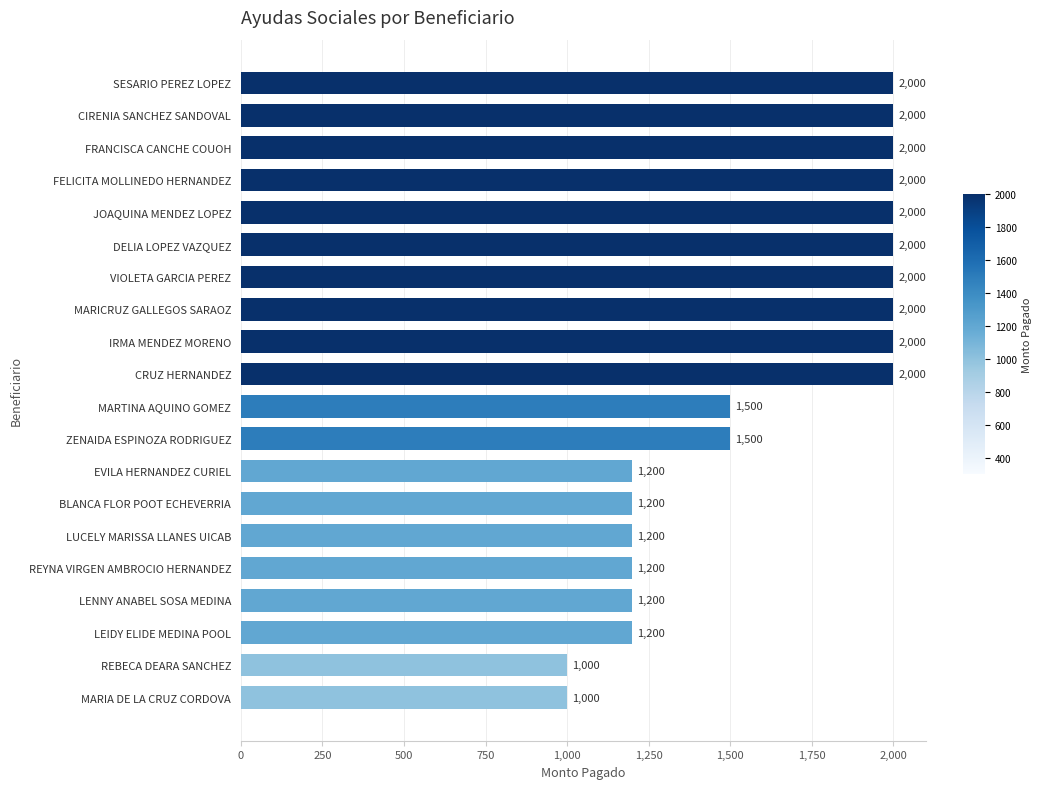

What is the sum of all values?

32200